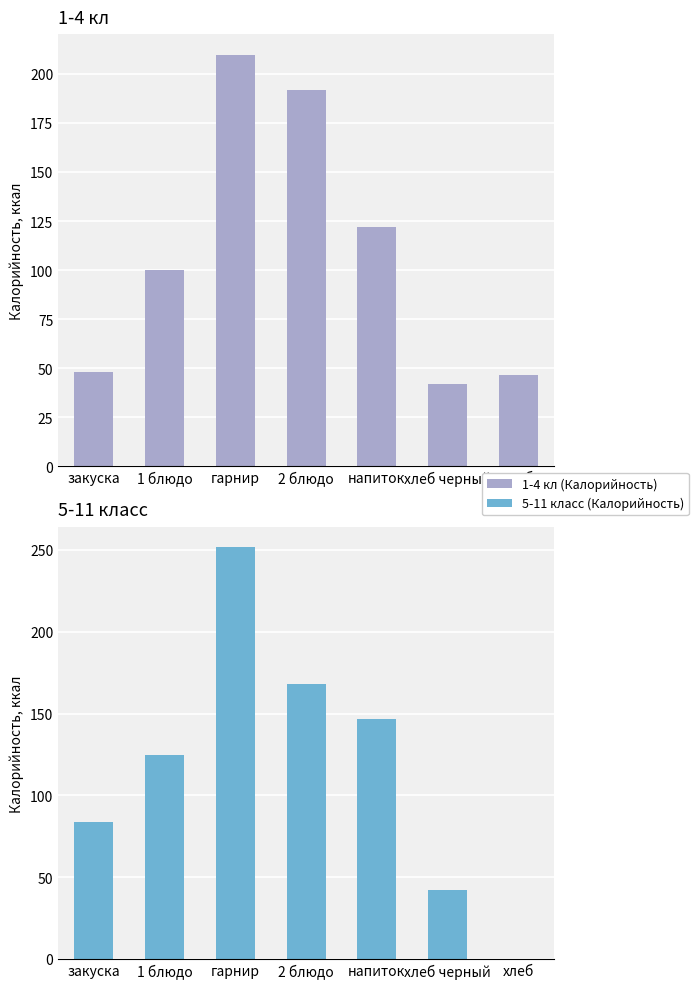

How many bars are there in total?

14